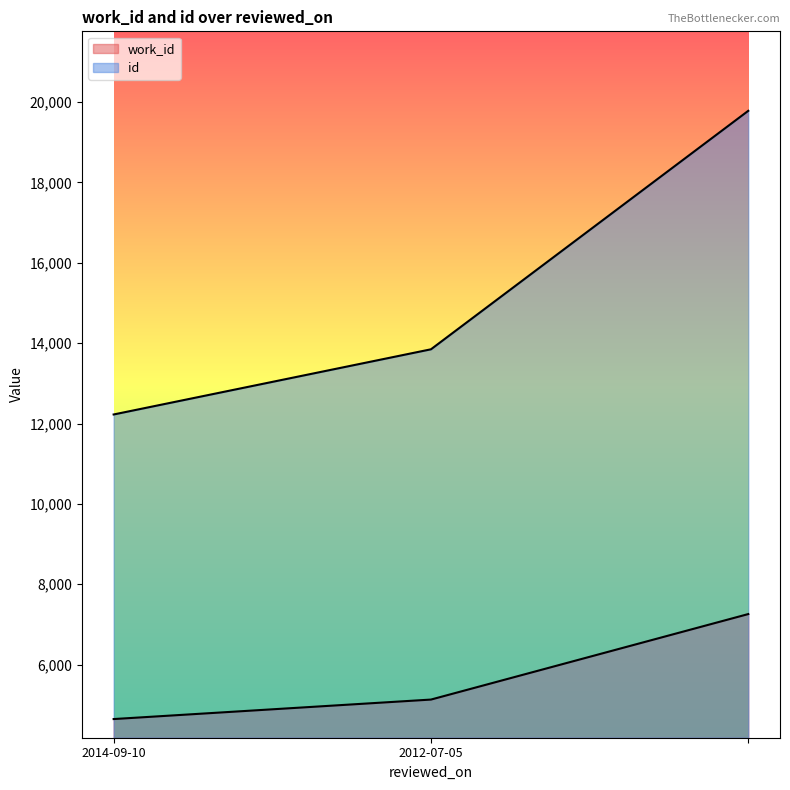

What is the label of the 3rd point from the right?

2014-09-10